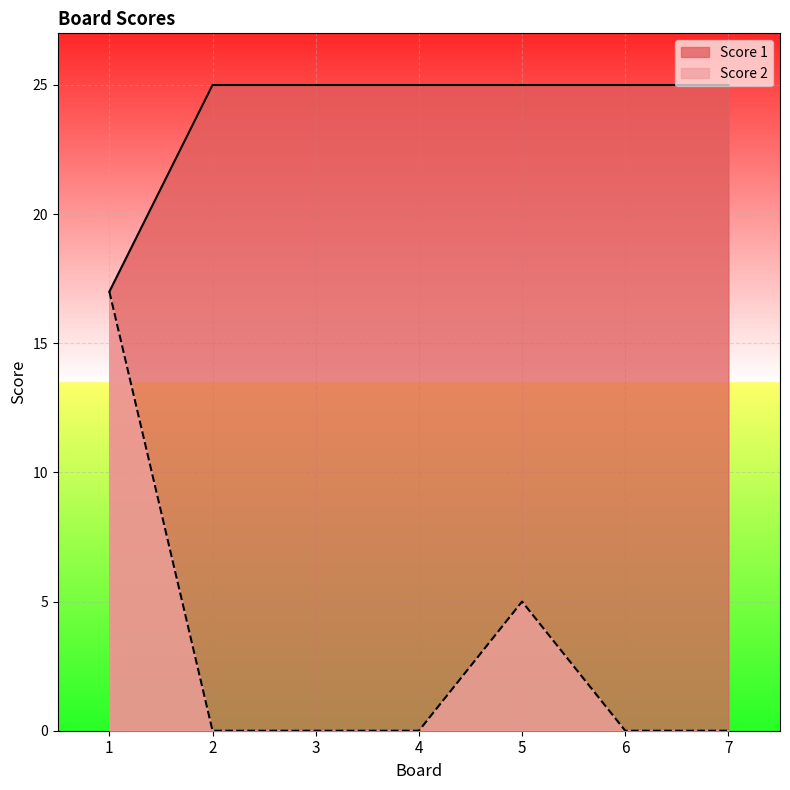

Does the chart display data point markers on the line(s)?

No